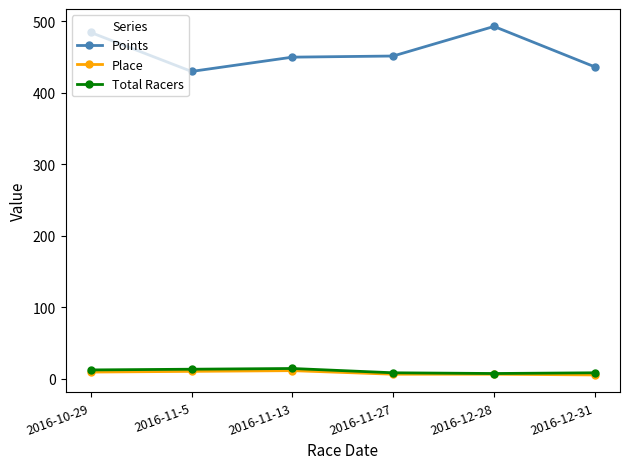

What is the highest value of the Total Racers series?

14.0